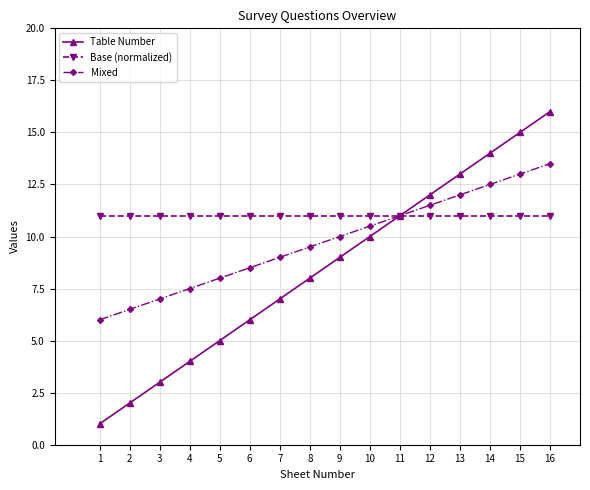

At which label is Mixed closest to 9?

7